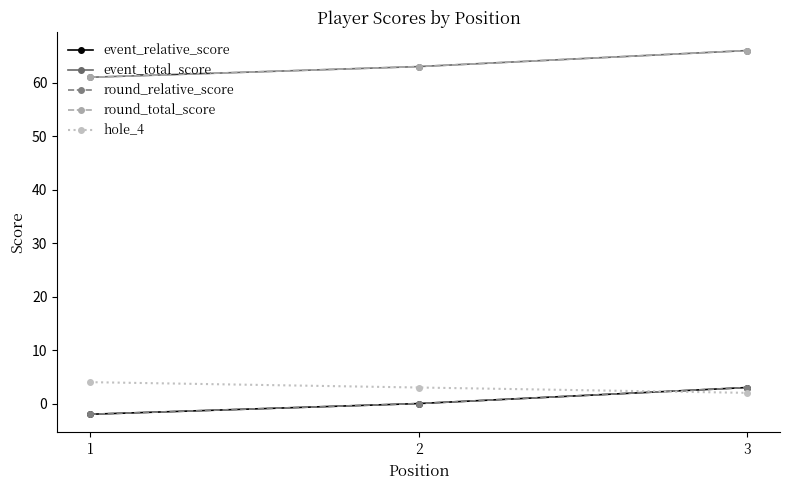

Reading left to right, list all the values displayed in this chart.

event_relative_score: -2	0	3
event_total_score: 61	63	66
round_relative_score: -2	0	3
round_total_score: 61	63	66
hole_4: 4	3	2